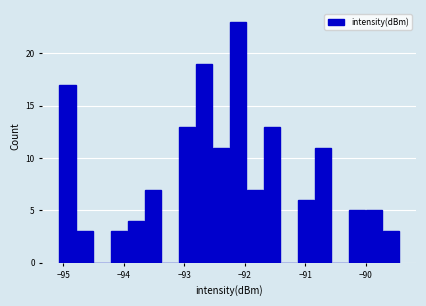

Read against the x-axis, roughly where is the centre of the tallest bar?

-92.1